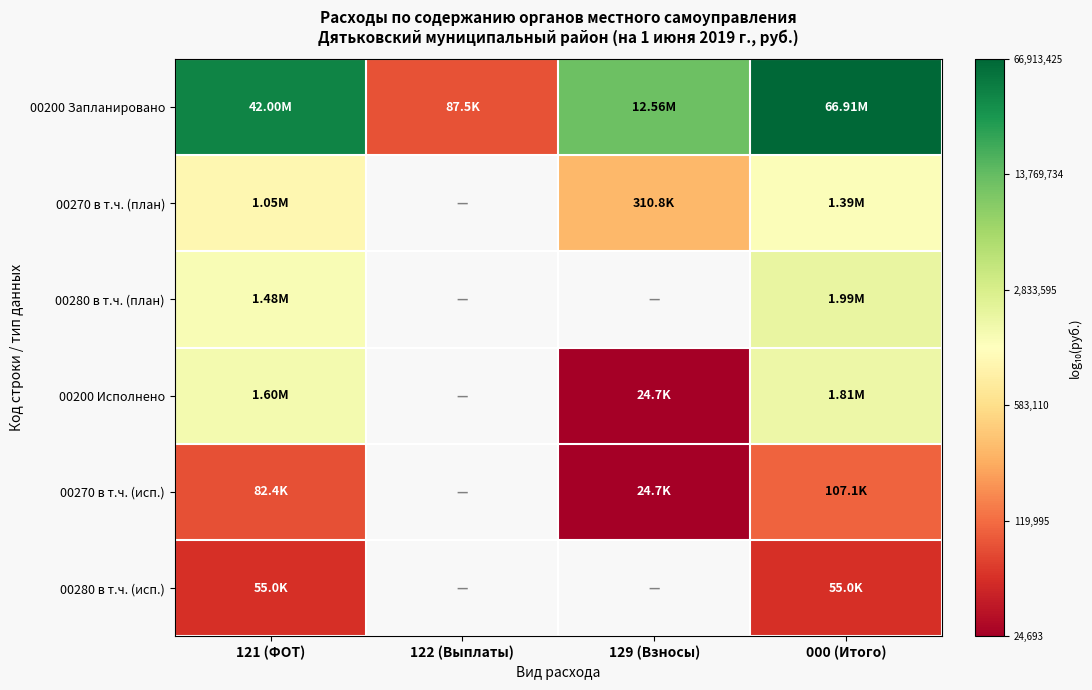

Which series has the largest total across all categories?

00200 Запланировано